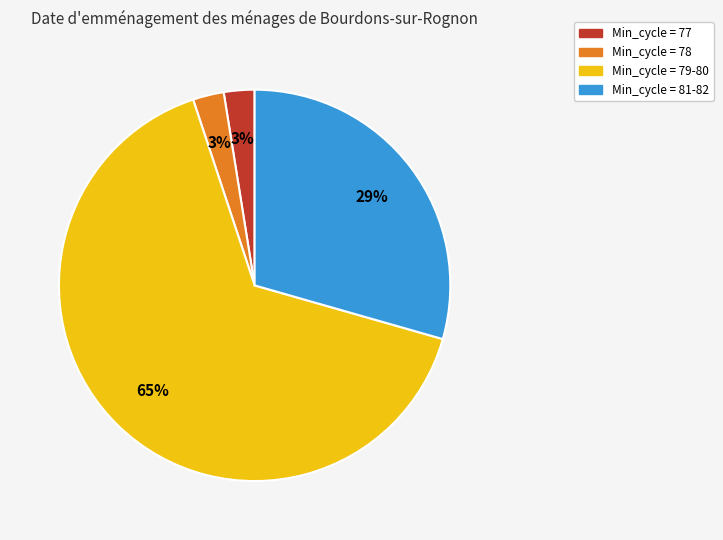

To the nearest percent, what is the average slice percentage?

25%